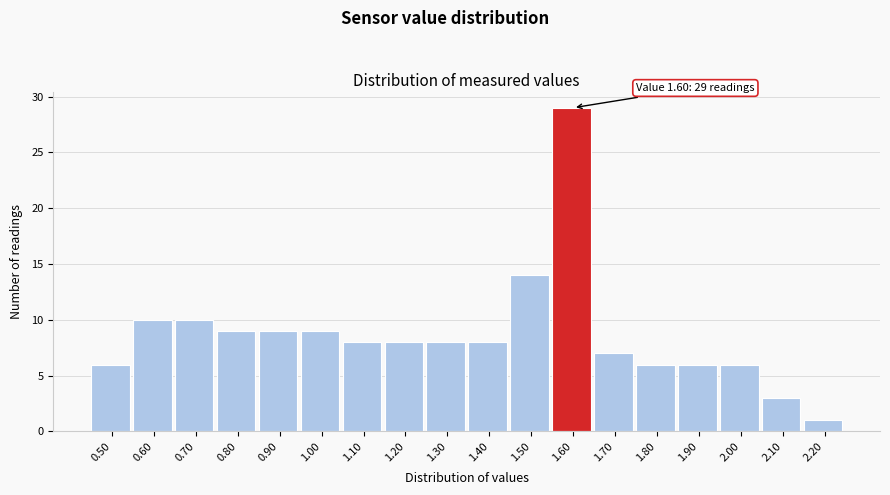

Over which range of the x-axis is the bar tallest?

1.55 to 1.65